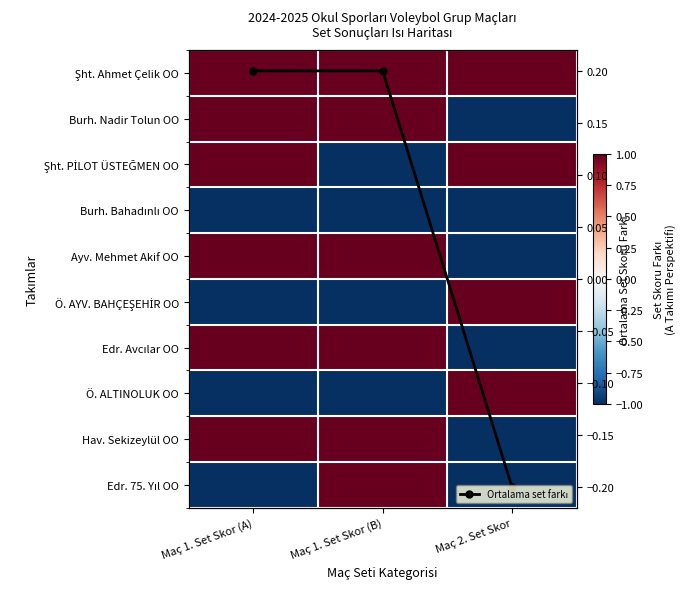

Which category has the highest value in the Edr. 75. Yıl OO series?

Maç 1. Set Skor (B)